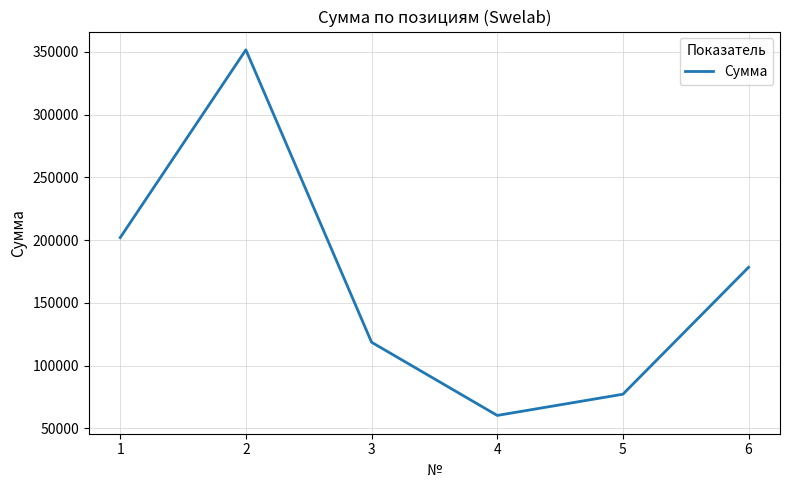

Reading left to right, transcribe all the data shown in this chart.

1=202000	2=351600	3=118700	4=60400	5=77300	6=178400